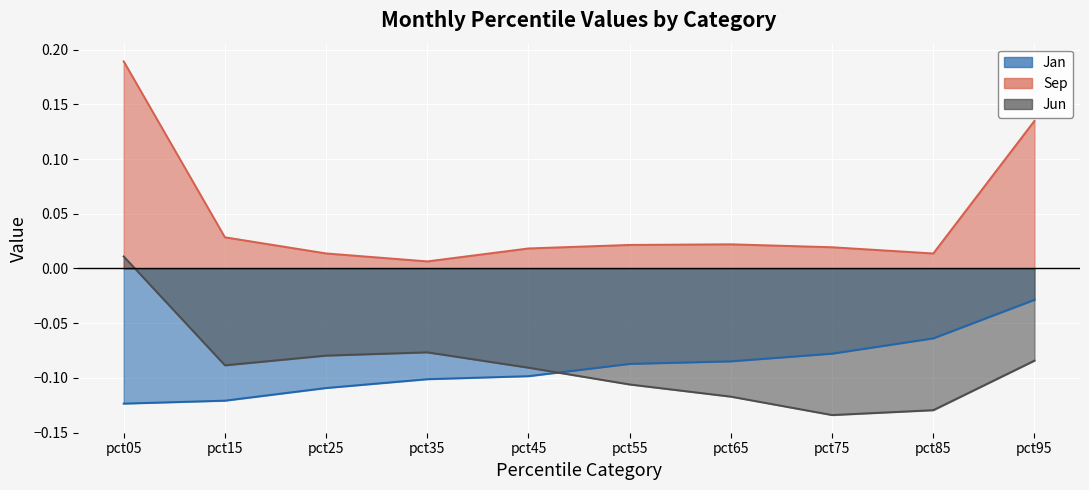

What is the value of the Jun point at the 7th from the left?

-0.1